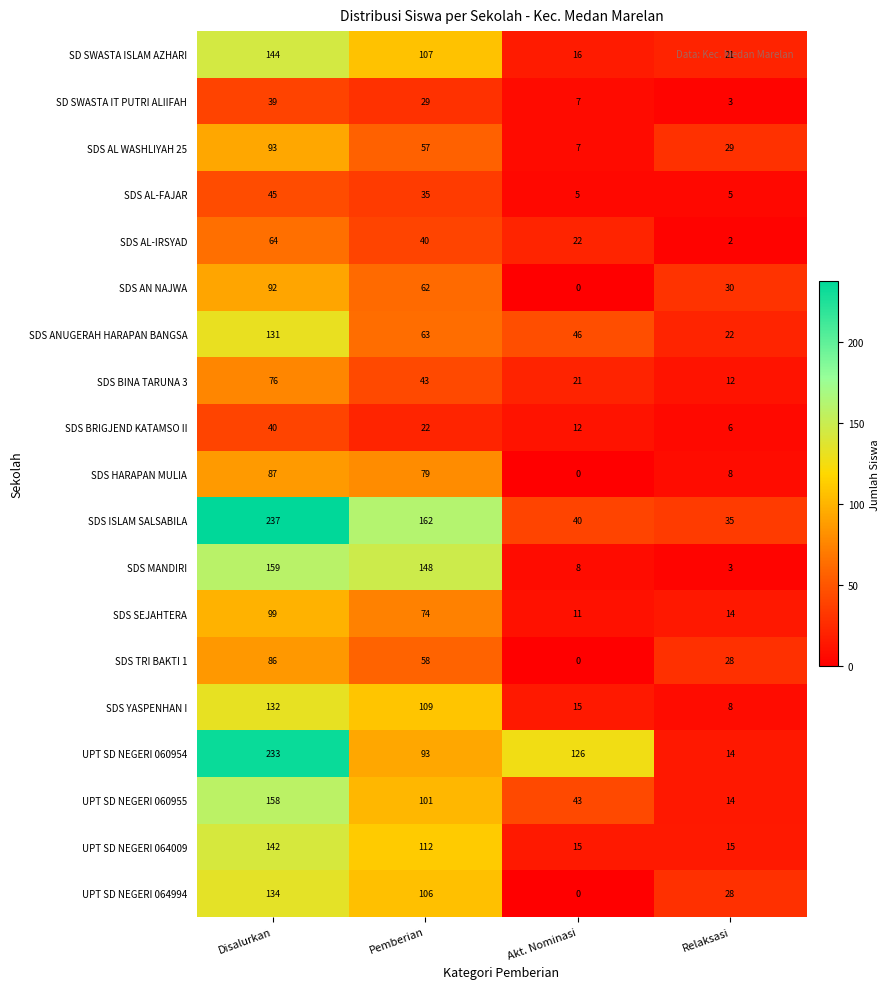

At which label does SDS TRI BAKTI 1 reach its minimum?

Akt. Nominasi